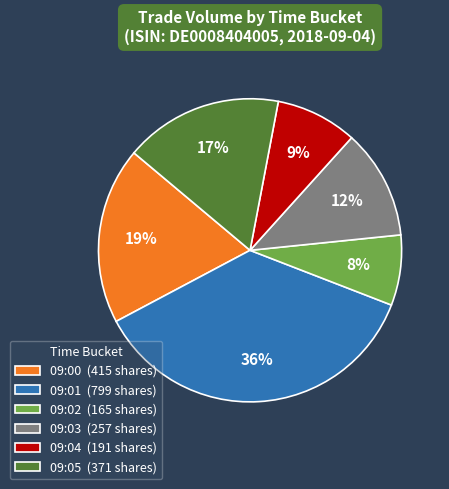

Is 09:01 (799 shares) the majority of the pie?

No